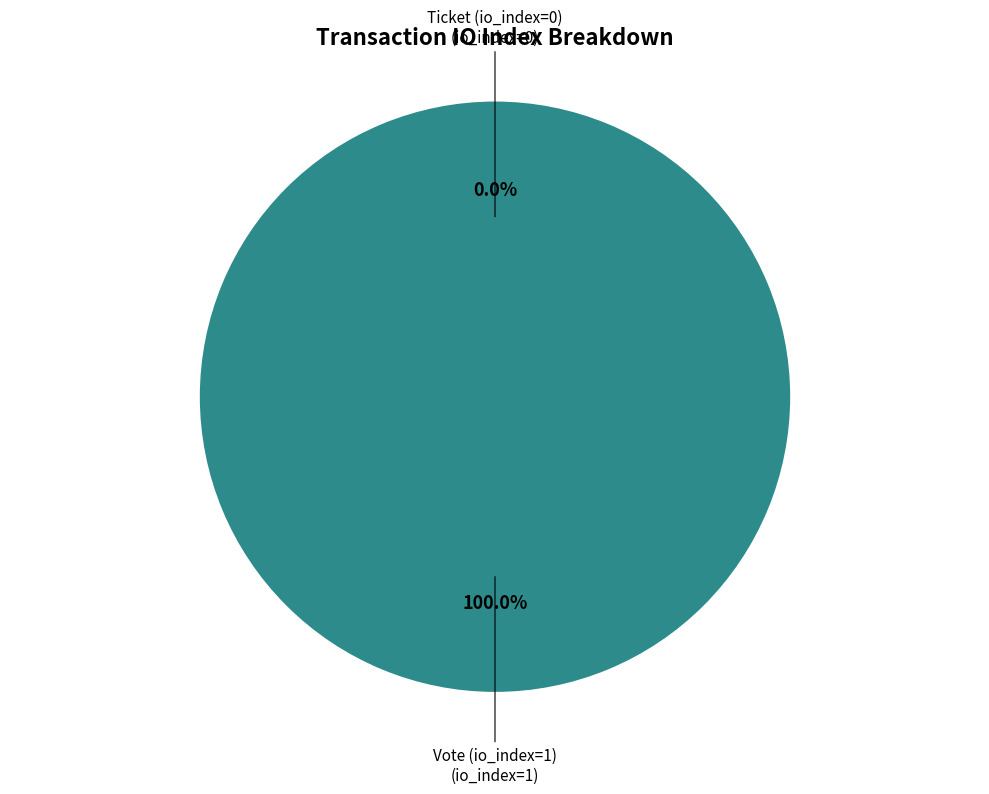

Which slice is the smallest?

Ticket (io_index=0)